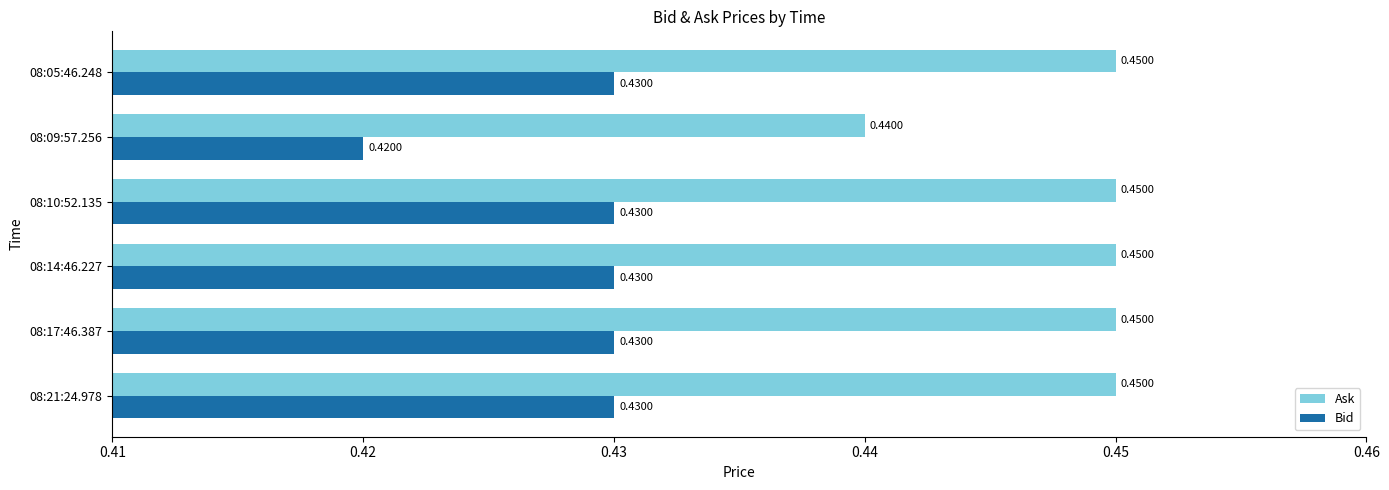

Rank the series by their maximum value, from highest to lowest.

Ask, Bid